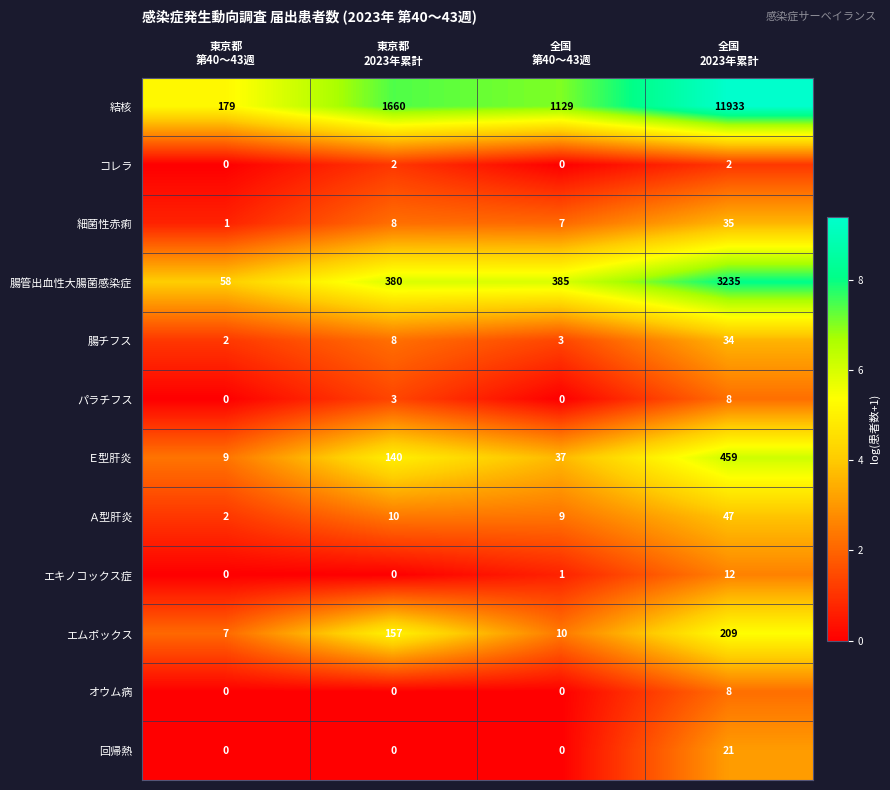

What is the lowest value of the 結核 series?

179